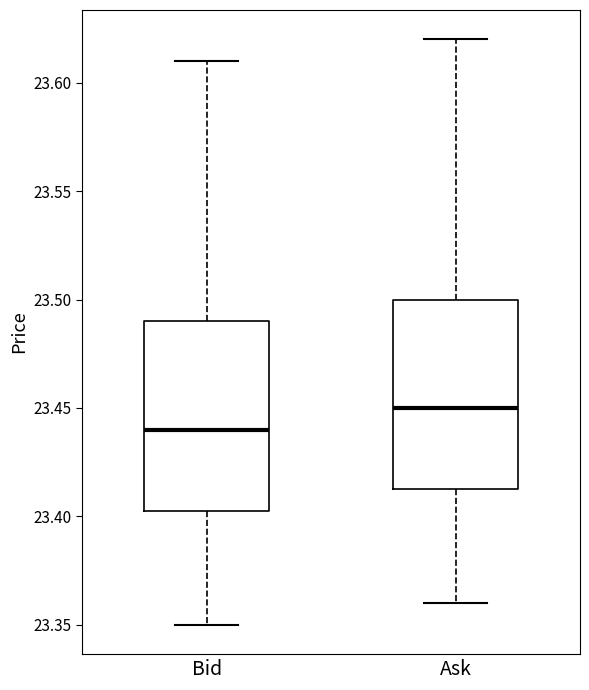

Where does the lower whisker of the box for Ask end on the y-axis? The values are not printed on the chart, so give them approximately, as read against the axis.

23.360